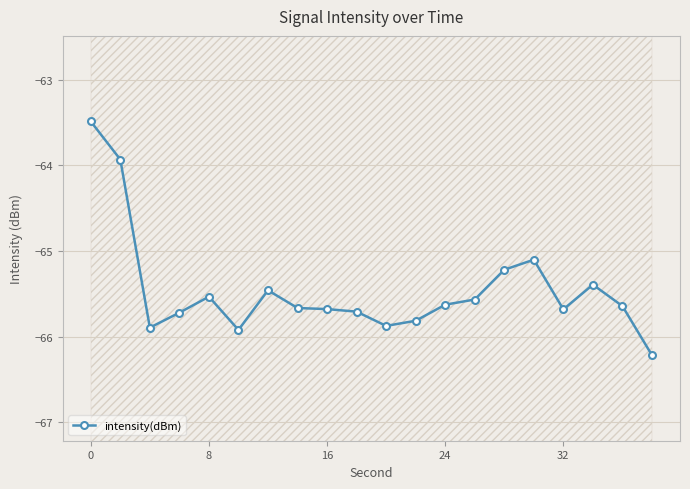

Is this an area chart (filled region under the line)?

No